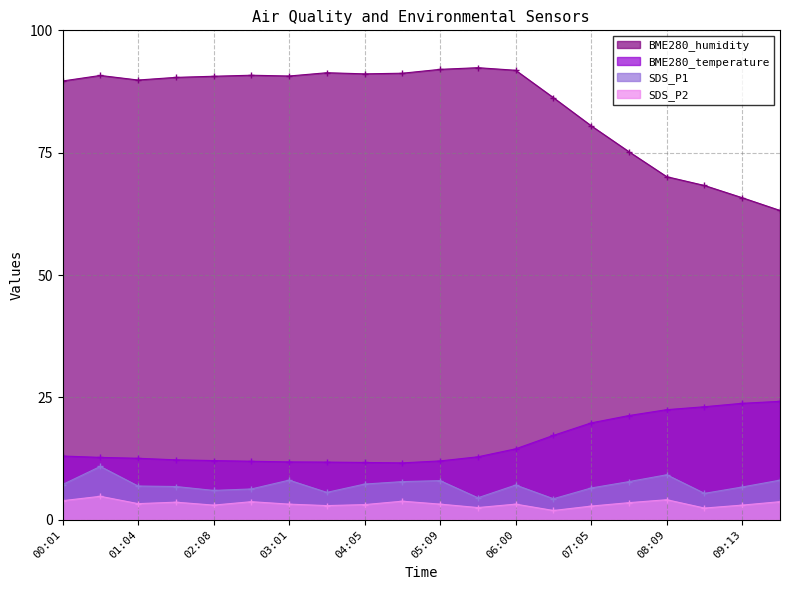

What is the label of the 1st point from the left?

00:01